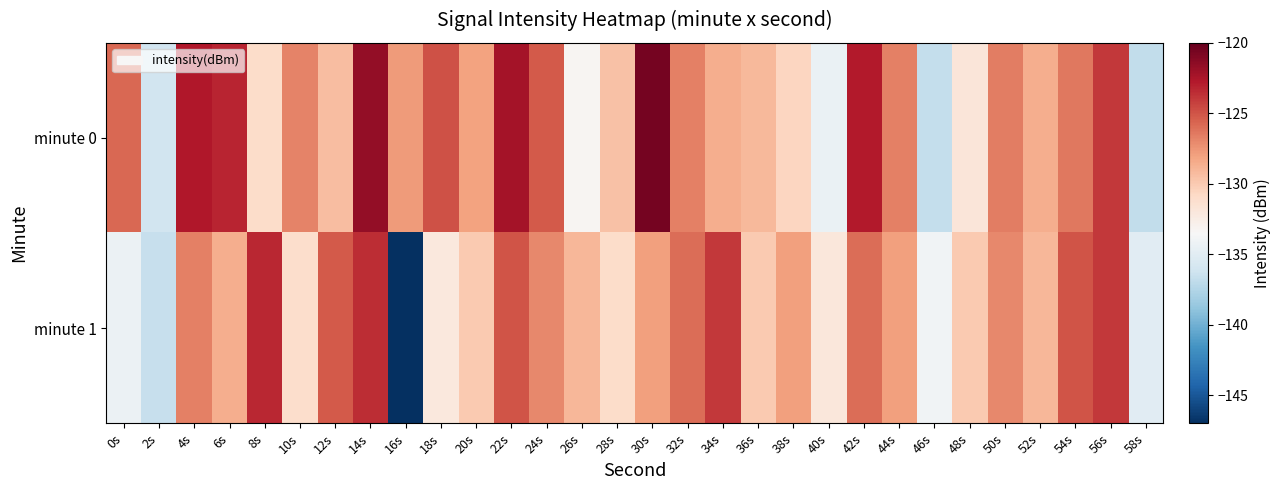

Reading left to right, extract all data points from this chart.

minute 0: 0s=-125.7	2s=-136.1	4s=-122.7	6s=-123.2	8s=-131.1	10s=-126.8	12s=-129.4	14s=-121.7	16s=-127.7	18s=-124.9	20s=-128.1	22s=-122.2	24s=-125.2	26s=-133.2	28s=-129.5	30s=-120.6	32s=-126.7	34s=-128.6	36s=-129.1	38s=-130.6	40s=-134.4	42s=-122.8	44s=-126.7	46s=-136.7	48s=-131.9	50s=-126.6	52s=-128.6	54s=-126.4	56s=-124.0	58s=-136.9
minute 1: 0s=-134.2	2s=-136.7	4s=-126.7	6s=-128.5	8s=-123.4	10s=-131.2	12s=-125.2	14s=-123.5	16s=-146.9	18s=-132.1	20s=-130.0	22s=-125.0	24s=-127.0	26s=-129.0	28s=-131.0	30s=-128.0	32s=-126.0	34s=-124.0	36s=-130.0	38s=-128.0	40s=-132.0	42s=-126.0	44s=-128.0	46s=-134.0	48s=-130.0	50s=-127.0	52s=-129.0	54s=-125.0	56s=-124.0	58s=-135.0